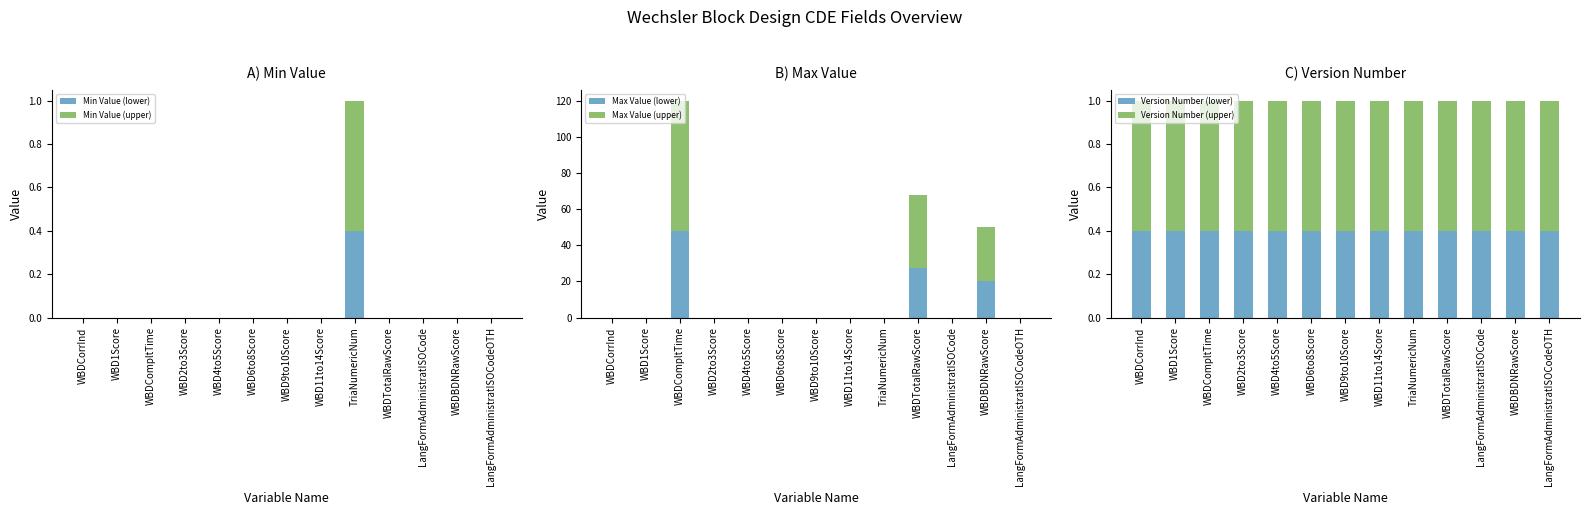

Reading left to right, what are all the values shown in this chart?

Min Value (lower): WBDCorrInd=0.0	WBD1Score=0.0	WBDCompltTime=0.0	WBD2to3Score=0.0	WBD4to5Score=0.0	WBD6to8Score=0.0	WBD9to10Score=0.0	WBD11to14Score=0.0	TriaNumericNum=0.4	WBDTotalRawScore=0.0	LangFormAdministratISOCode=0.0	WBDBDNRawScore=0.0	LangFormAdministratISOCodeOTH=0.0
Min Value (upper): WBDCorrInd=0.0	WBD1Score=0.0	WBDCompltTime=0.0	WBD2to3Score=0.0	WBD4to5Score=0.0	WBD6to8Score=0.0	WBD9to10Score=0.0	WBD11to14Score=0.0	TriaNumericNum=0.6	WBDTotalRawScore=0.0	LangFormAdministratISOCode=0.0	WBDBDNRawScore=0.0	LangFormAdministratISOCodeOTH=0.0
Max Value (lower): WBDCorrInd=0.0	WBD1Score=0.0	WBDCompltTime=48.0	WBD2to3Score=0.0	WBD4to5Score=0.0	WBD6to8Score=0.0	WBD9to10Score=0.0	WBD11to14Score=0.0	TriaNumericNum=0.0	WBDTotalRawScore=27.2	LangFormAdministratISOCode=0.0	WBDBDNRawScore=20.0	LangFormAdministratISOCodeOTH=0.0
Max Value (upper): WBDCorrInd=0.0	WBD1Score=0.0	WBDCompltTime=72.0	WBD2to3Score=0.0	WBD4to5Score=0.0	WBD6to8Score=0.0	WBD9to10Score=0.0	WBD11to14Score=0.0	TriaNumericNum=0.0	WBDTotalRawScore=40.8	LangFormAdministratISOCode=0.0	WBDBDNRawScore=30.0	LangFormAdministratISOCodeOTH=0.0
Version Number (lower): WBDCorrInd=0.4	WBD1Score=0.4	WBDCompltTime=0.4	WBD2to3Score=0.4	WBD4to5Score=0.4	WBD6to8Score=0.4	WBD9to10Score=0.4	WBD11to14Score=0.4	TriaNumericNum=0.4	WBDTotalRawScore=0.4	LangFormAdministratISOCode=0.4	WBDBDNRawScore=0.4	LangFormAdministratISOCodeOTH=0.4
Version Number (upper): WBDCorrInd=0.6	WBD1Score=0.6	WBDCompltTime=0.6	WBD2to3Score=0.6	WBD4to5Score=0.6	WBD6to8Score=0.6	WBD9to10Score=0.6	WBD11to14Score=0.6	TriaNumericNum=0.6	WBDTotalRawScore=0.6	LangFormAdministratISOCode=0.6	WBDBDNRawScore=0.6	LangFormAdministratISOCodeOTH=0.6